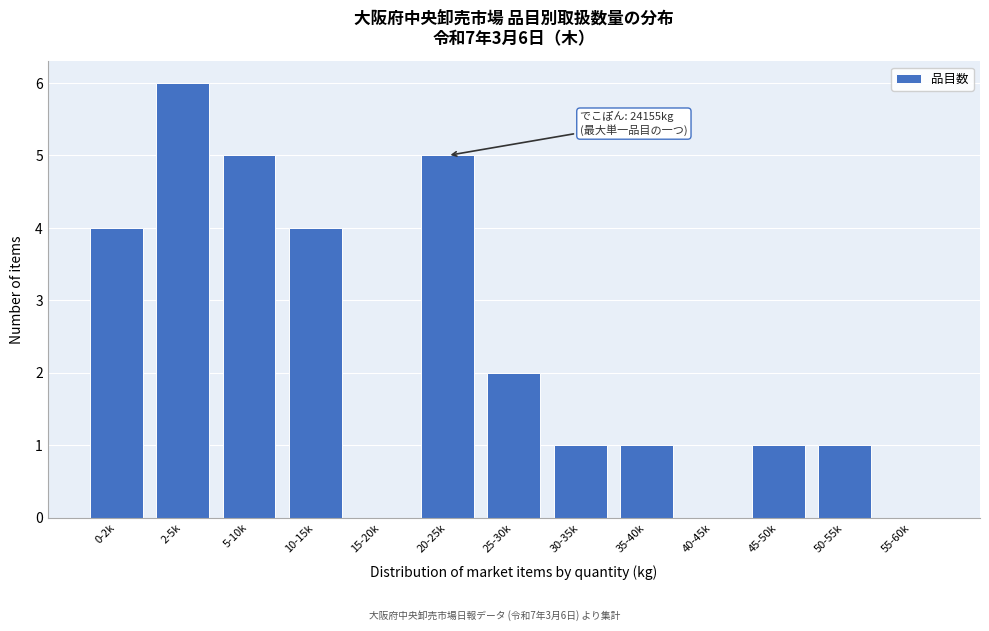

Reading left to right, list all the values displayed in this chart.

0-2k=4	2-5k=6	5-10k=5	10-15k=4	15-20k=0	20-25k=5	25-30k=2	30-35k=1	35-40k=1	40-45k=0	45-50k=1	50-55k=1	55-60k=0